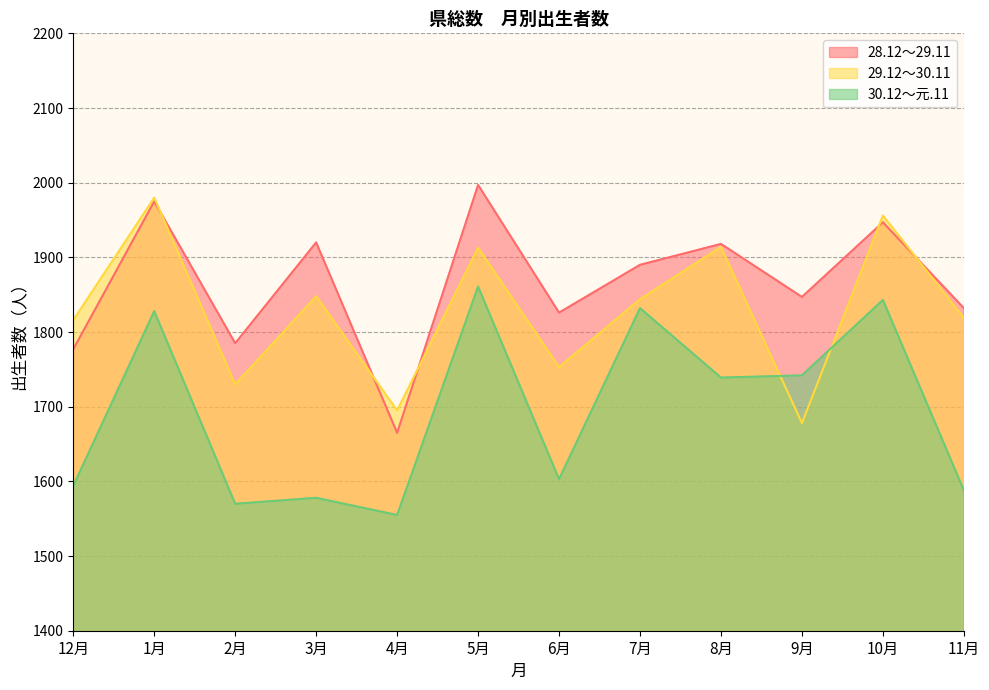

How many lines are shown in the chart?

3